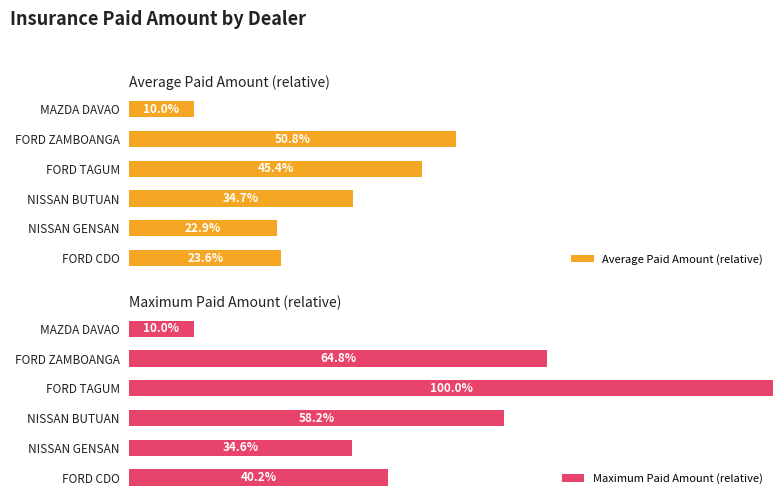

Does the chart contain stacked bars?

No